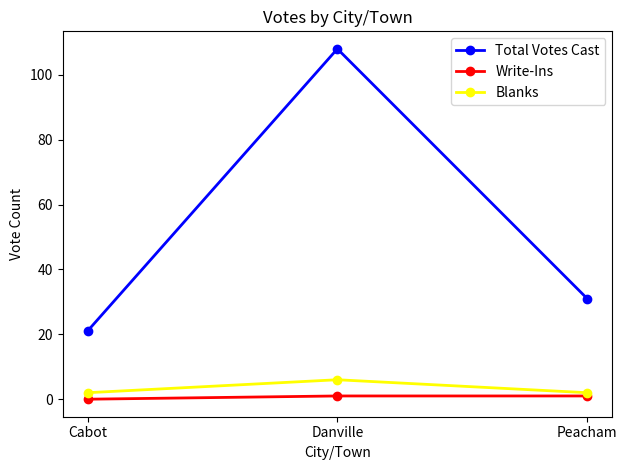

What is the difference between the highest and lowest values at Danville?

107